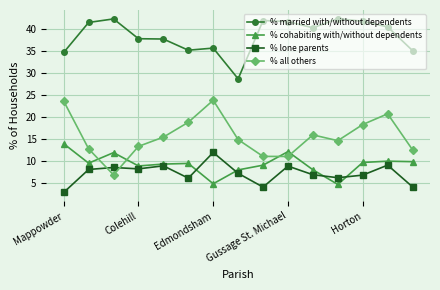

Which series has the widest spread of values?

% all others